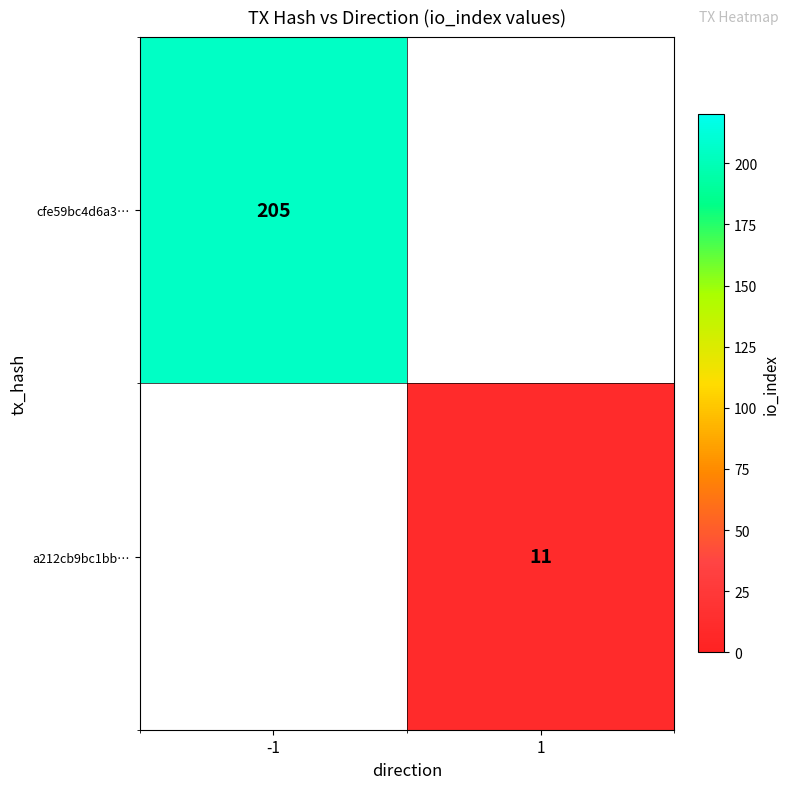

The a212cb9bc1bb… series shows 3 at 1. True or false?

False